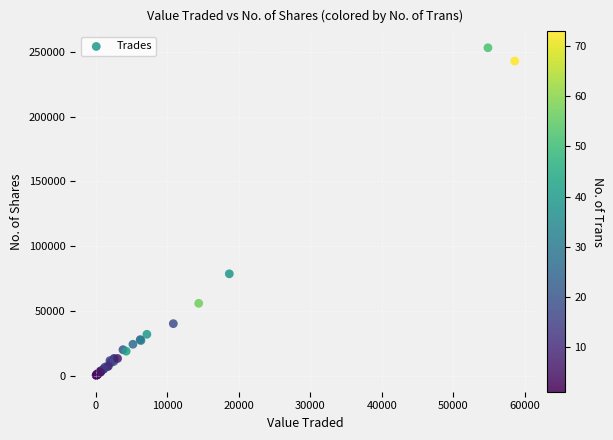

What Y value in the scatter plot is closest to 126793?

78704